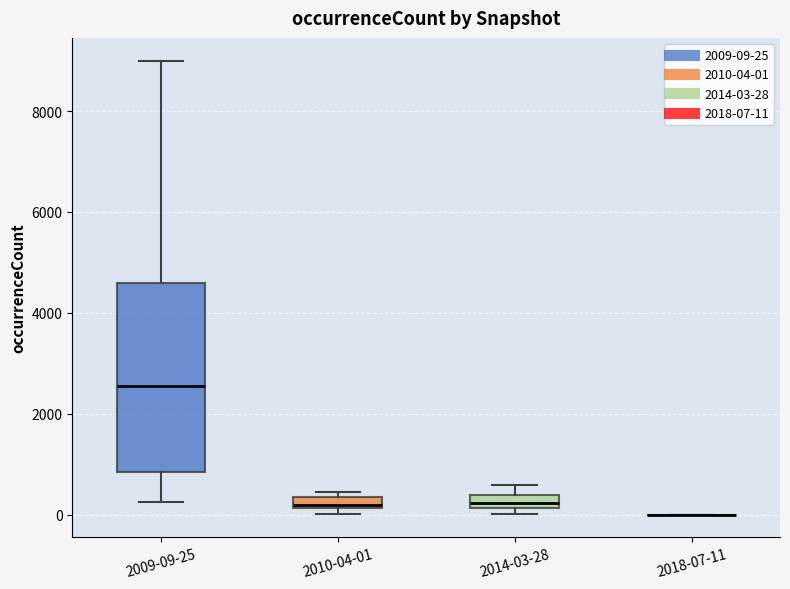

Comparing the boxes themselves (not the whiskers), which one is the tallest?

2009-09-25